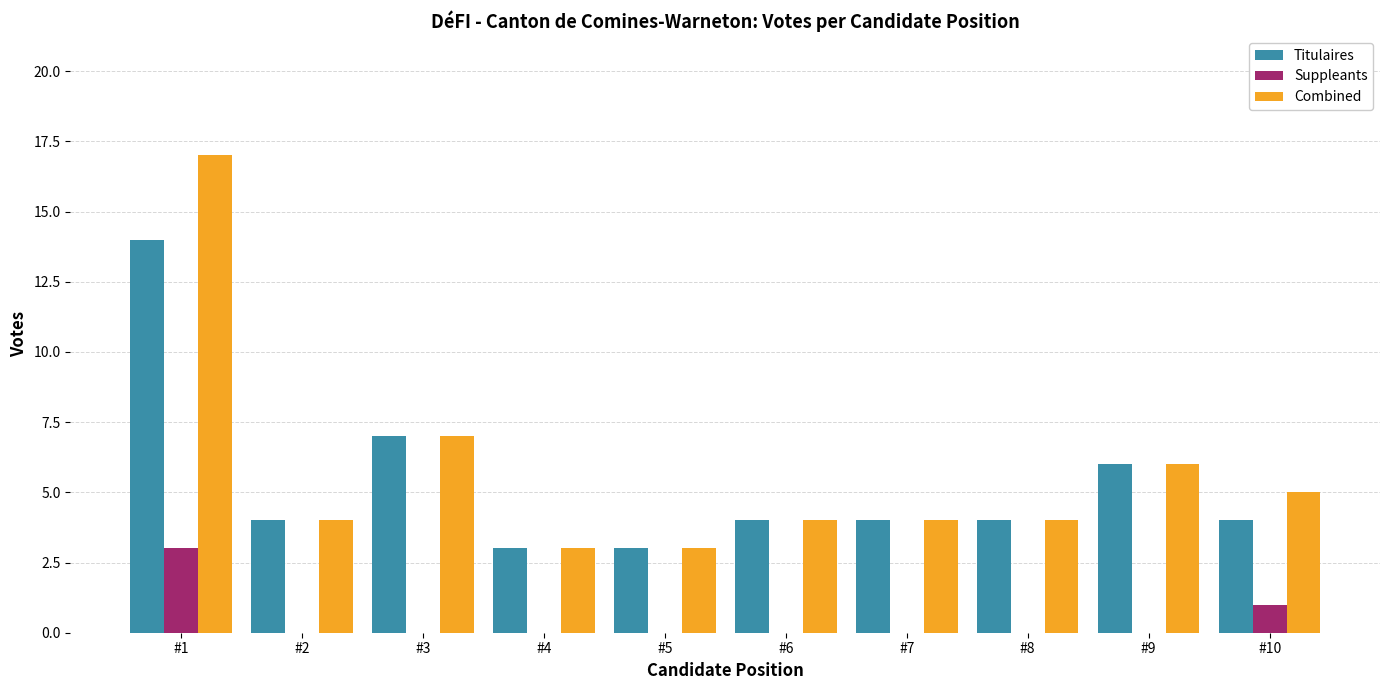

Which category has the highest value in the Titulaires series?

#1